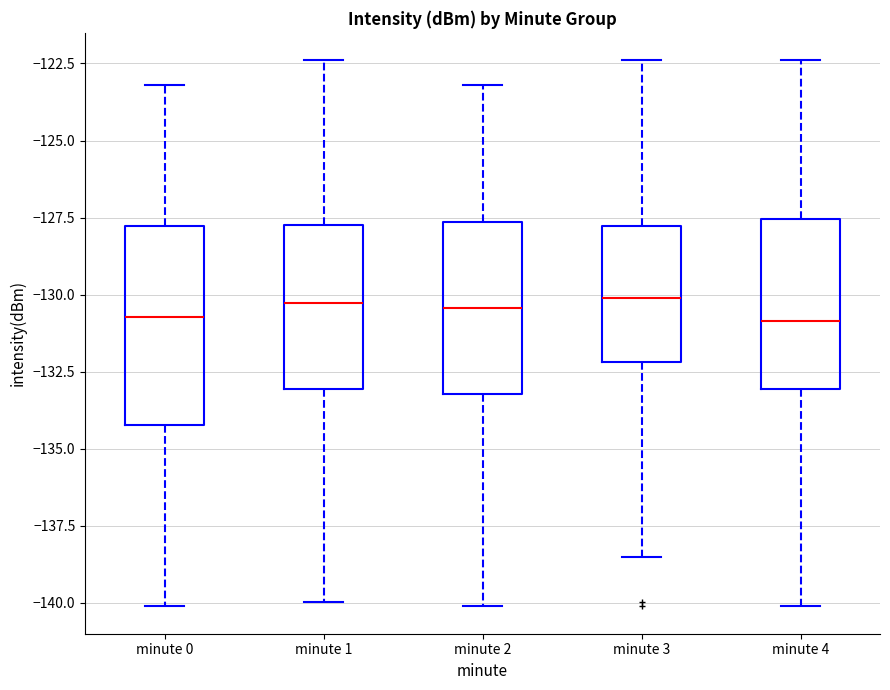

Comparing the boxes themselves (not the whiskers), which one is the tallest?

minute 0